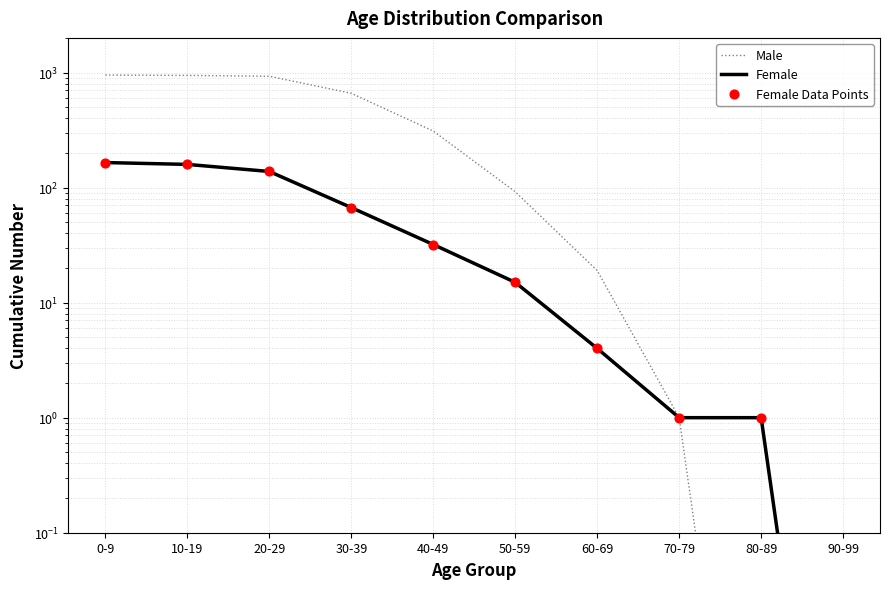

What are all the series names shown in the legend?

Male, Female, Female Data Points